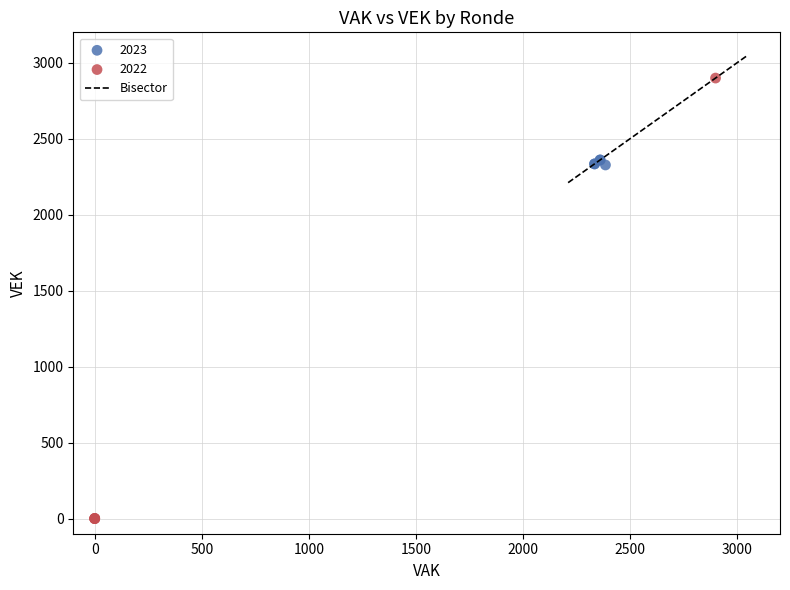

Which series has the largest Y range (max minus min)?

2022